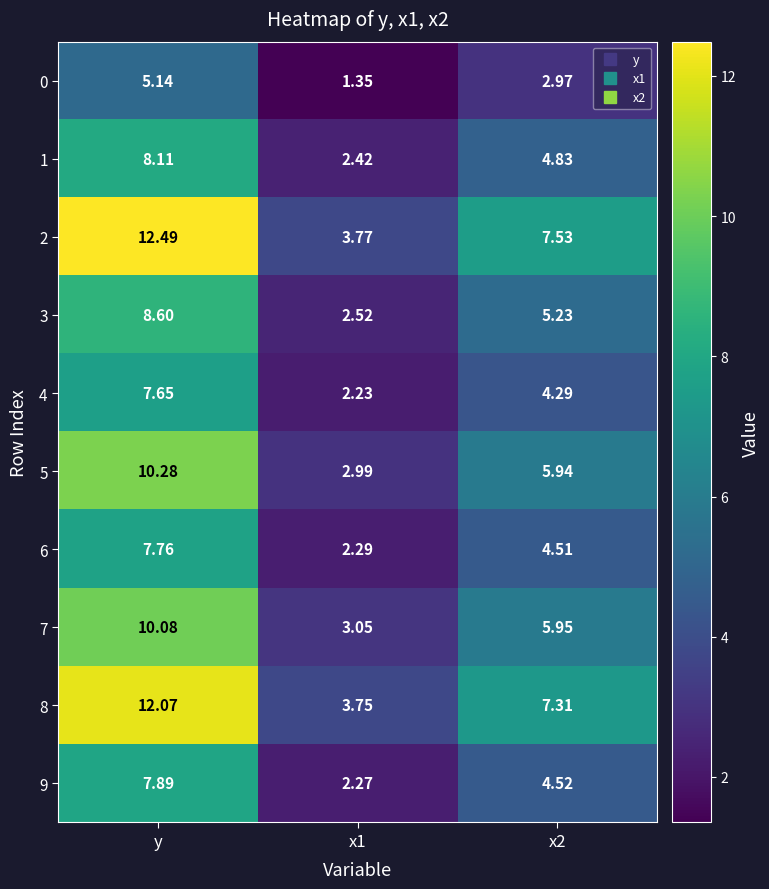

Where does the 6 series first go above 4?

y